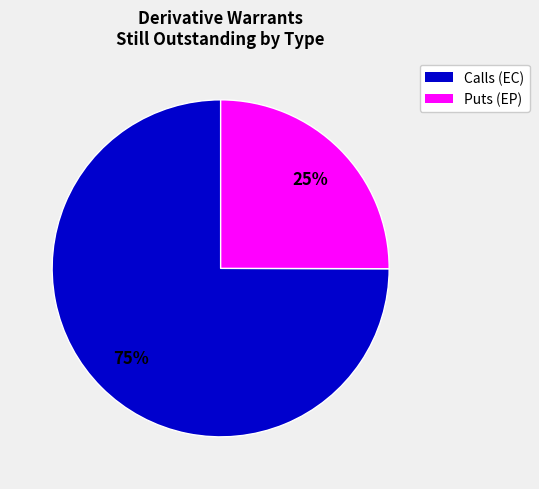

Does any single category account for the majority?

Yes